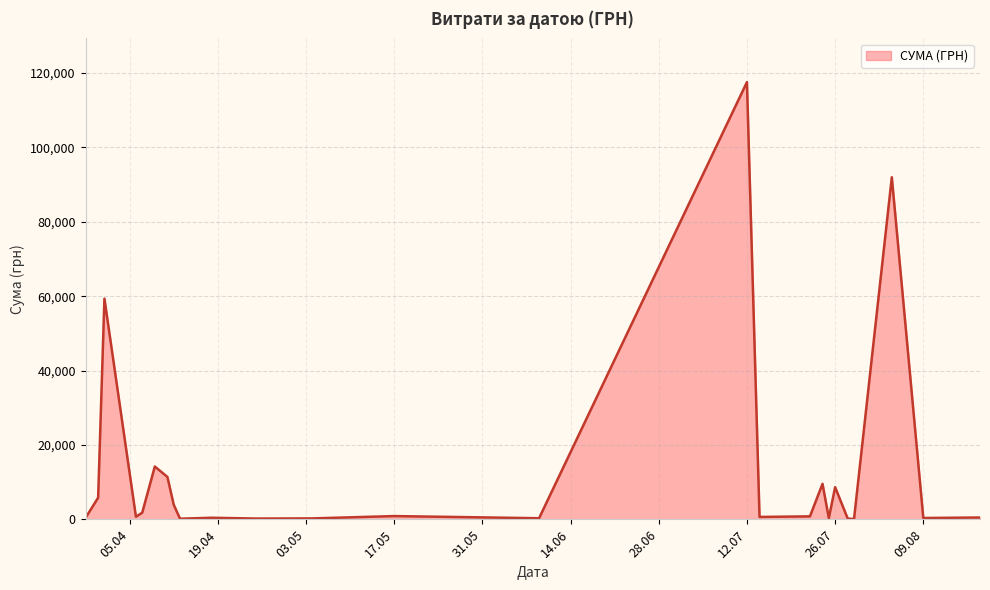

What is the greatest value displayed?

117568.8